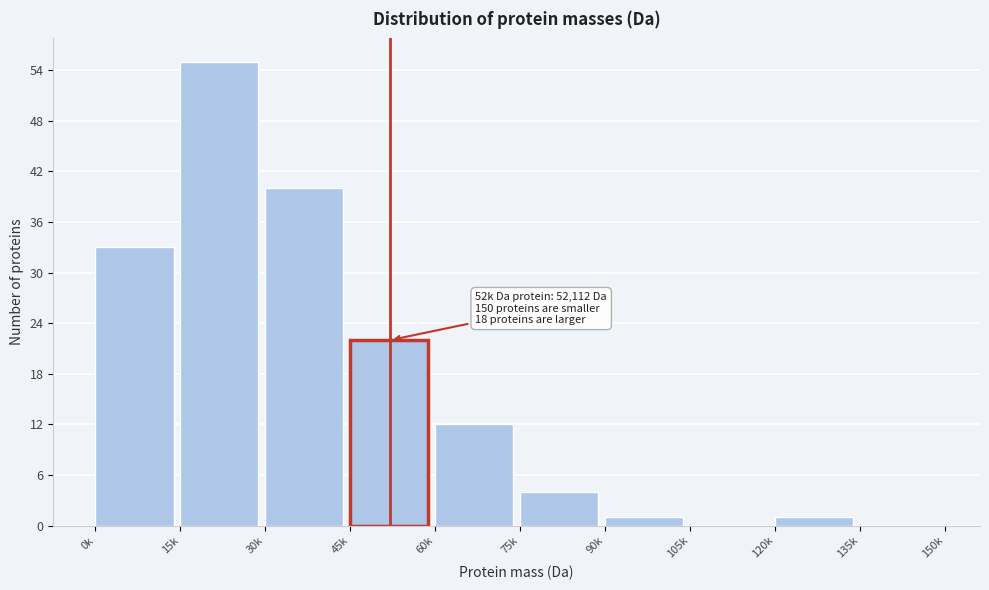

Reading left to right, extract all data points from this chart.

0k=33	15k=55	30k=40	45k=22	60k=12	75k=4	90k=1	105k=0	120k=1	135k=0